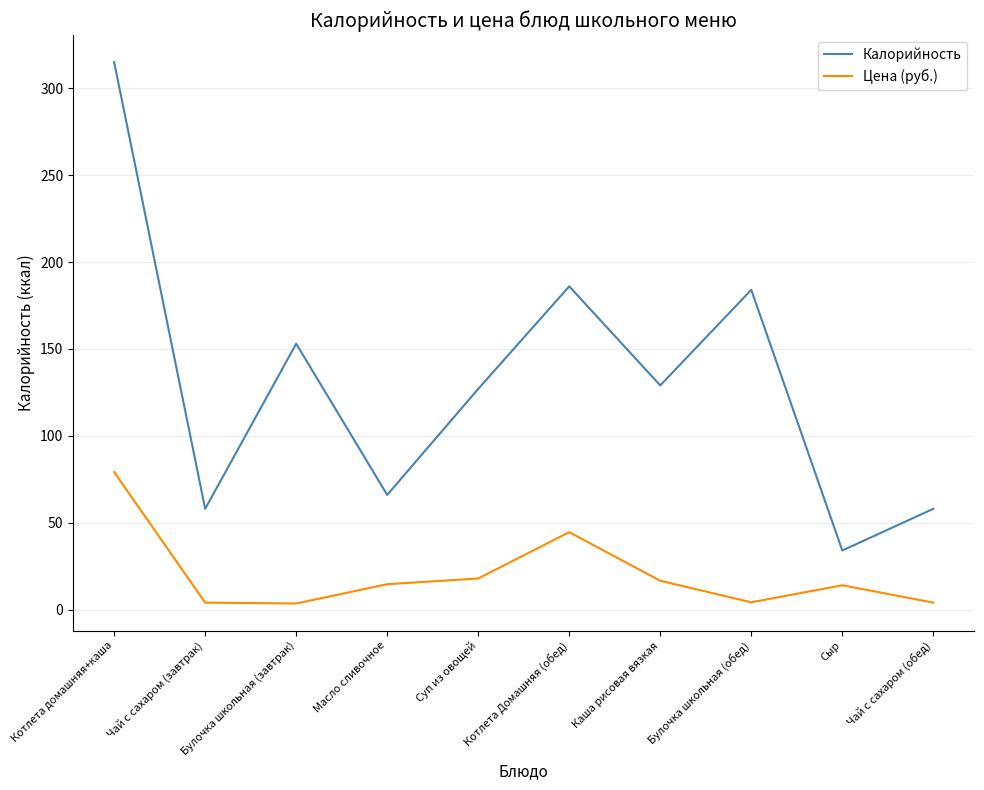

Read the Калорийность value at Масло сливочное.

66.0